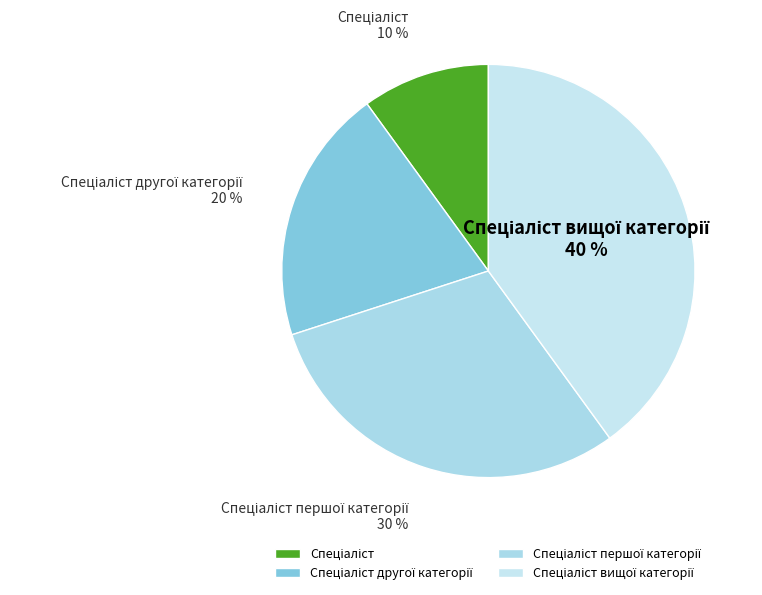

Is there any slice that represents more than half of the pie?

No